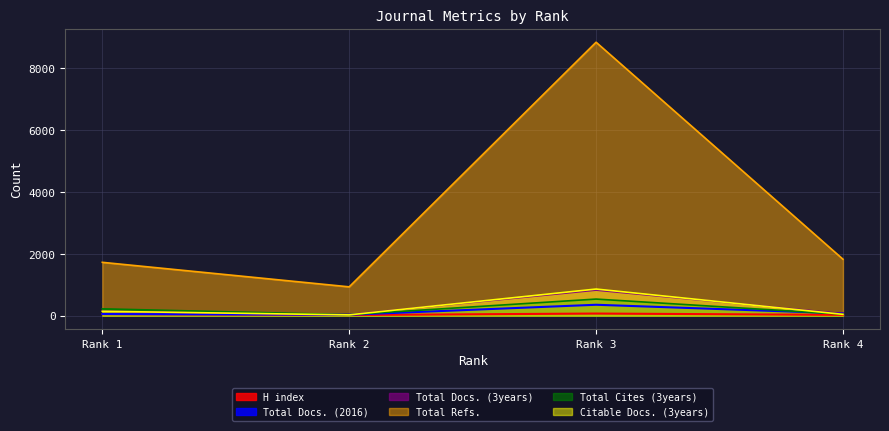

Reading left to right, transcribe all the data shown in this chart.

H index: 52	21	69	26
Total Docs. (2016): 53	30	353	75
Total Docs. (3years): 142	36	827	65
Total Refs.: 1725	932	8840	1825
Total Cites (3years): 222	33	537	47
Citable Docs. (3years): 142	26	861	43